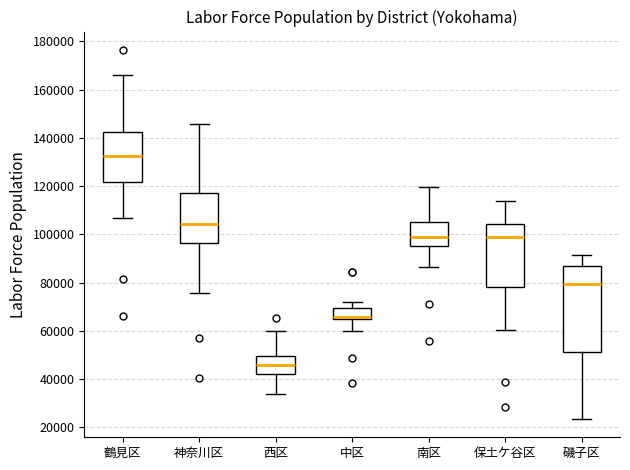

Which box's median line is the lowest?

西区